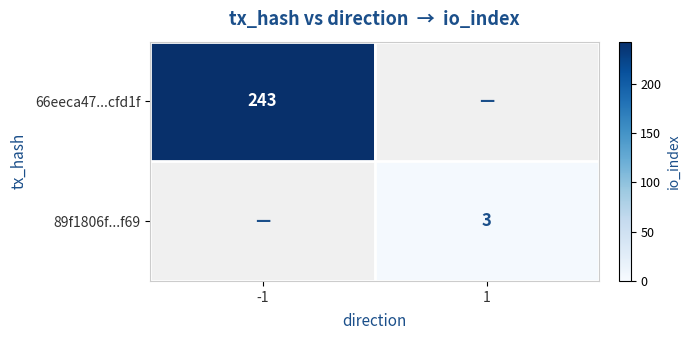

The value of 66eeca47...cfd1f at -1 is 243. True or false?

True